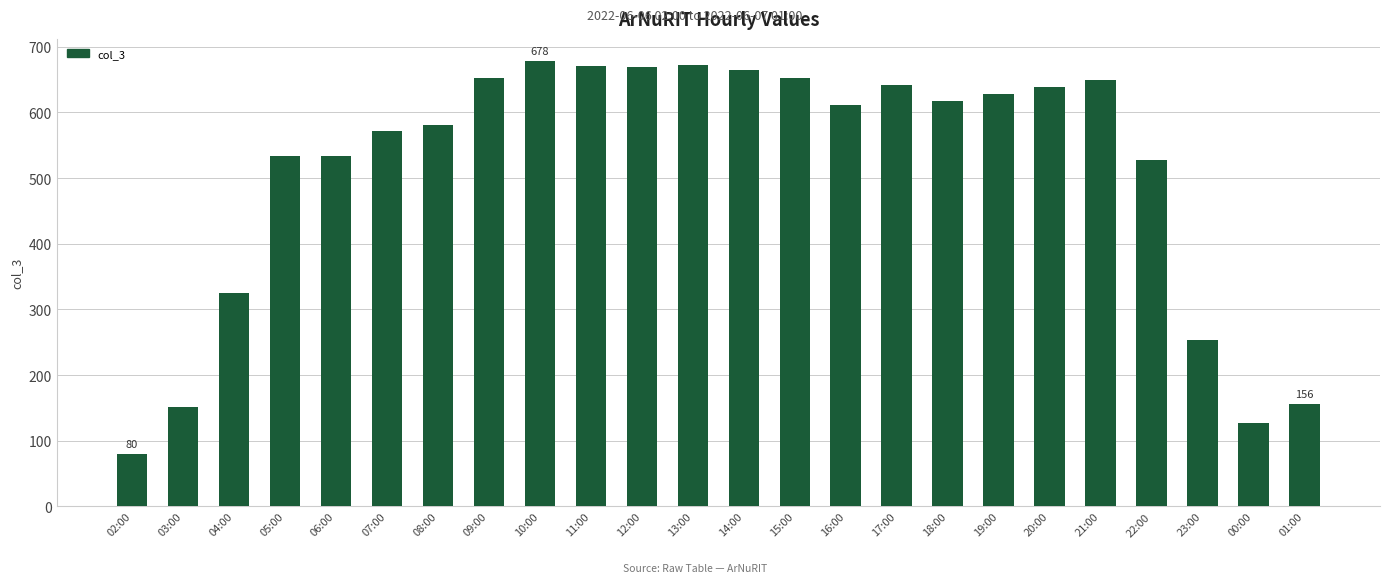

What is the change in value from 02:00 to 10:00?

+598